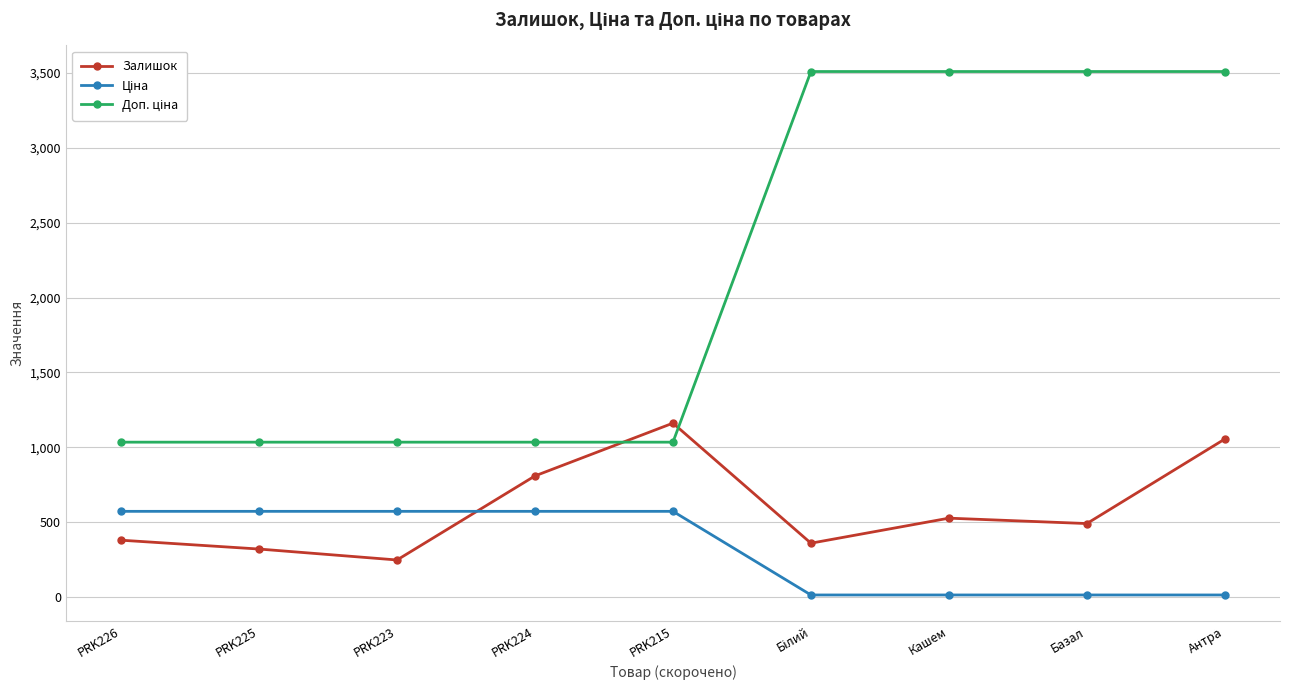

What is the minimum value for Залишок?

249.0